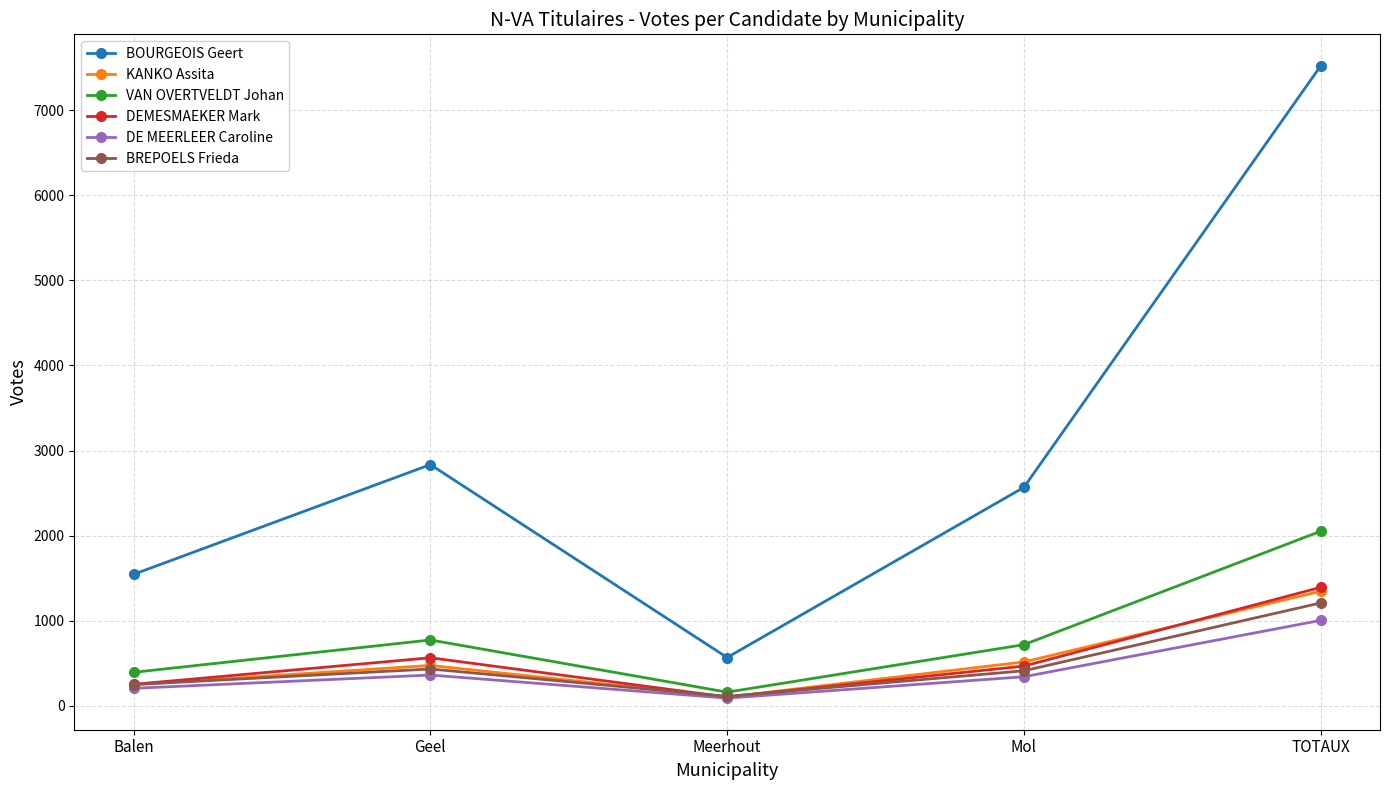

True or false: DE MEERLEER Caroline and BOURGEOIS Geert intersect in this chart.

False